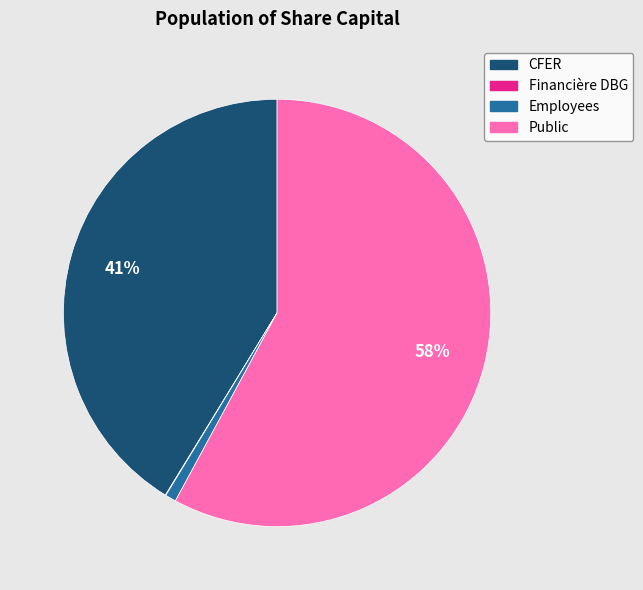

Approximately how many times larger is the value at CFER compared to Public?

0.7